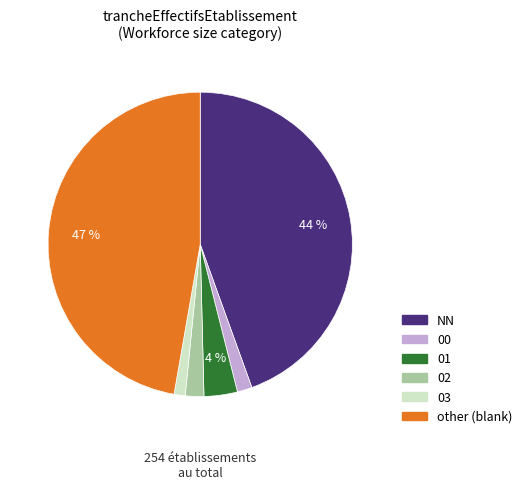

Between NN and 03, which is larger?

NN